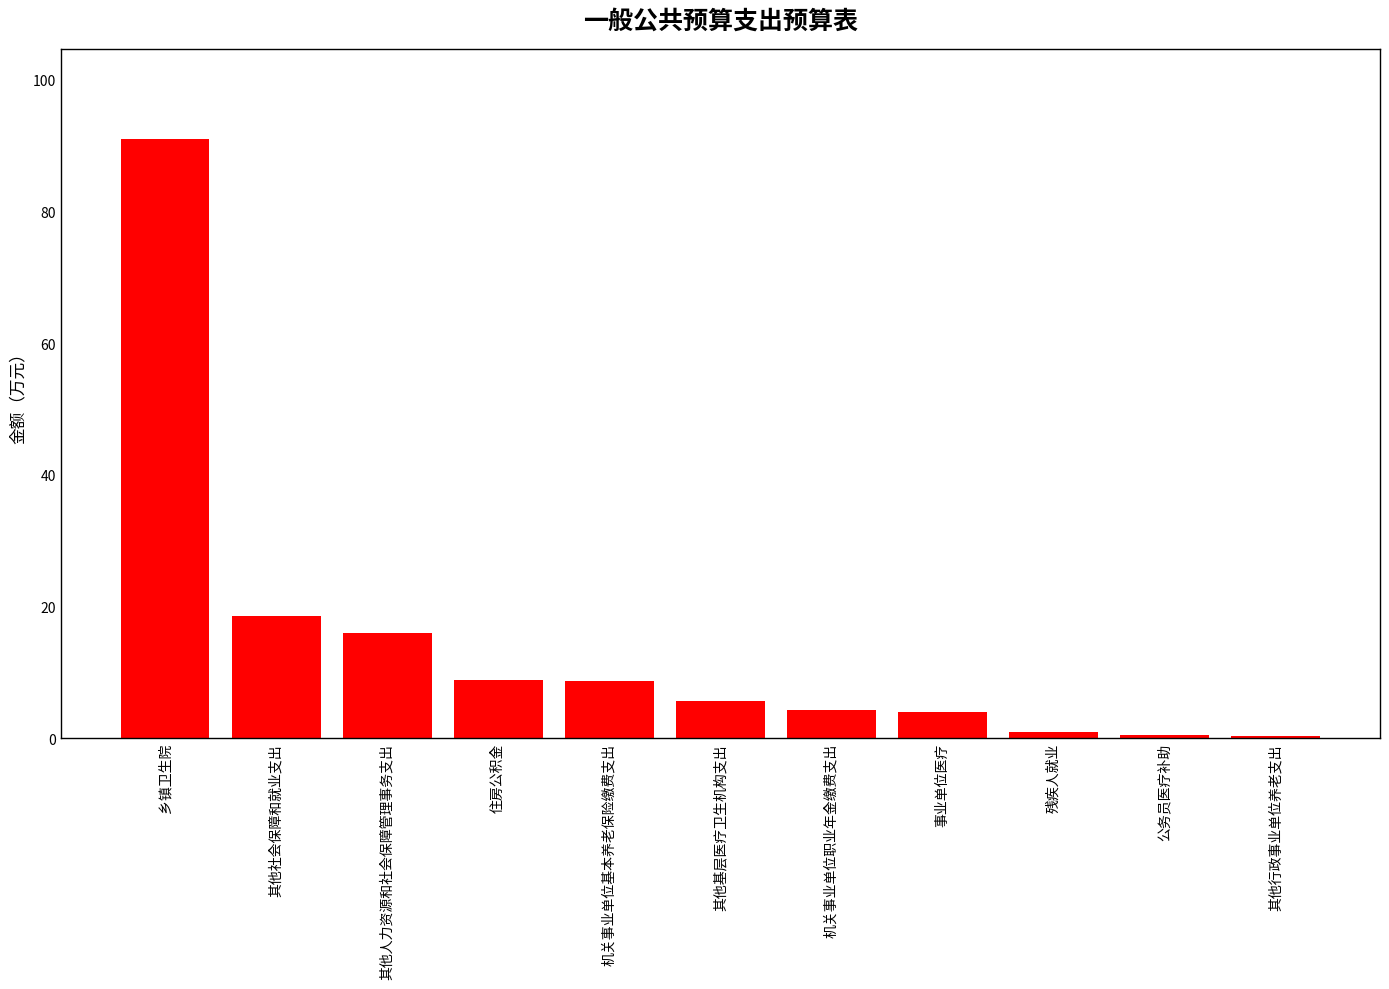

What is the difference between the maximum and minimum values?

90.6